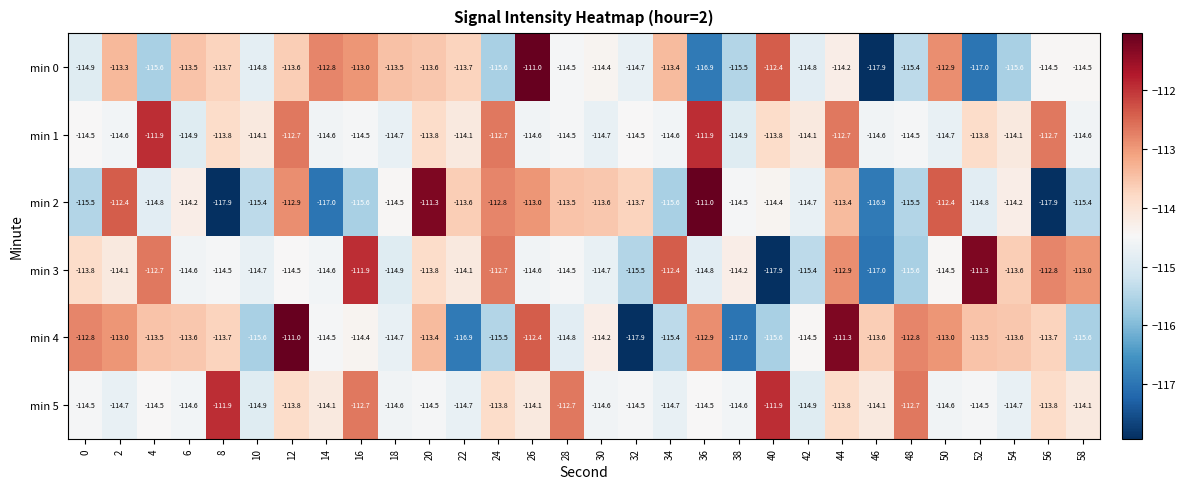

What is the total value across all series at 56?

-685.4